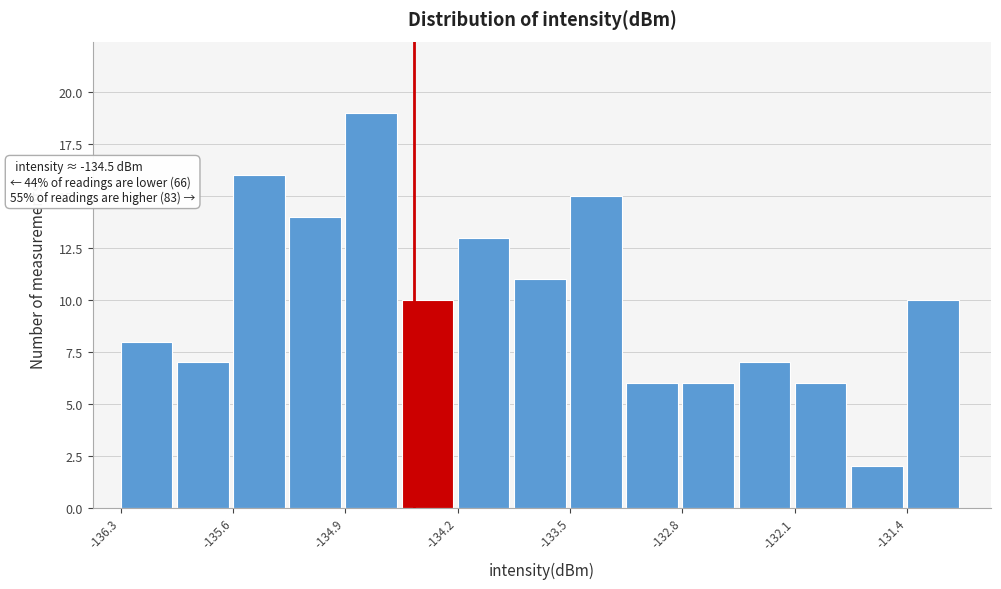

Read against the x-axis, roughly where is the centre of the tallest bar?

-134.8